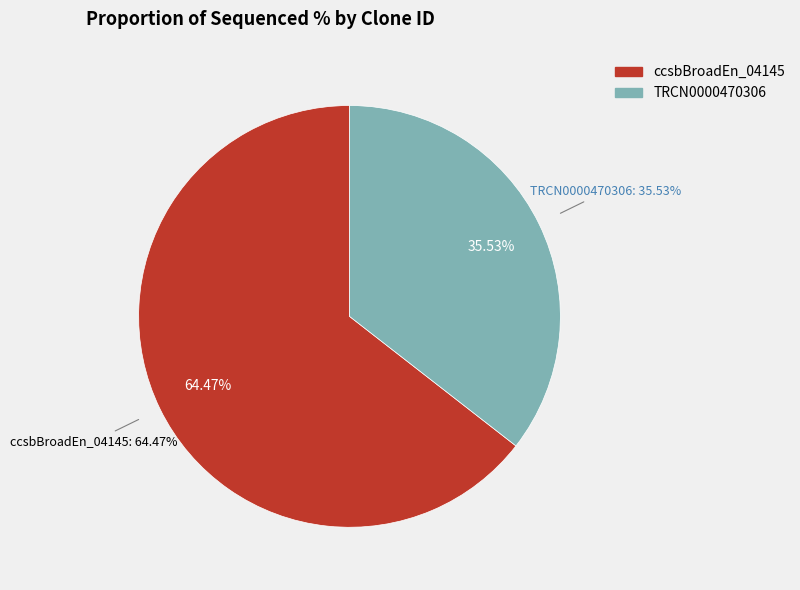

Does ccsbBroadEn_04145 represent more than half of the total?

Yes